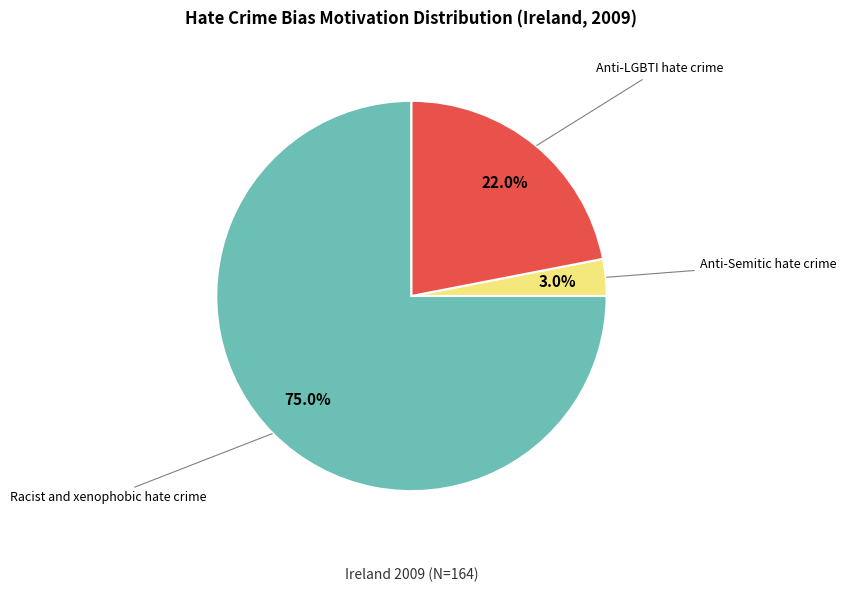

Does any single category account for the majority?

Yes